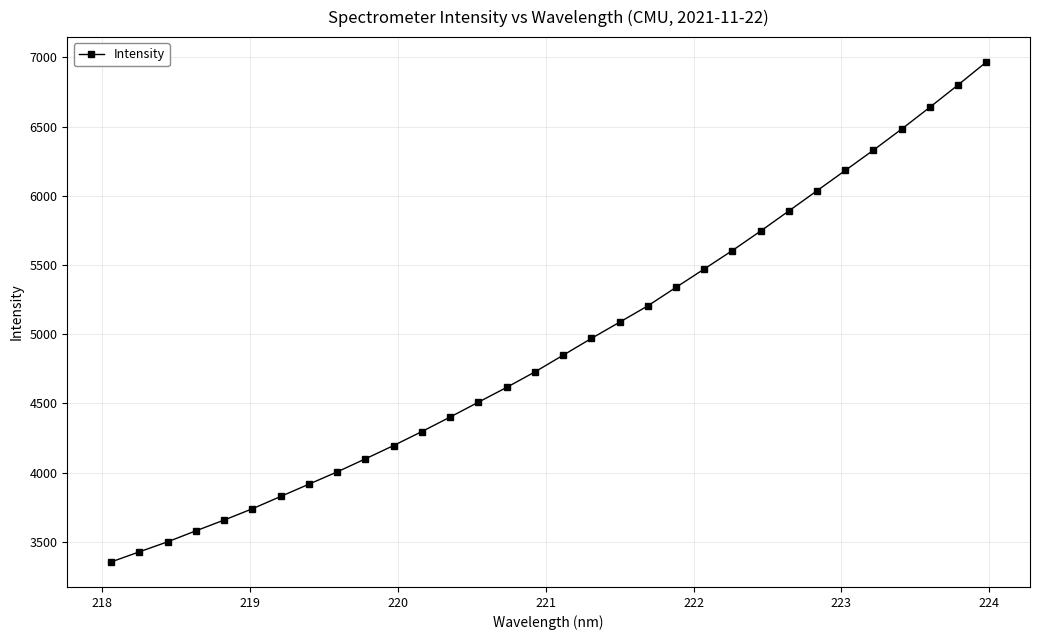

What is the maximum value shown in the chart?

6966.6